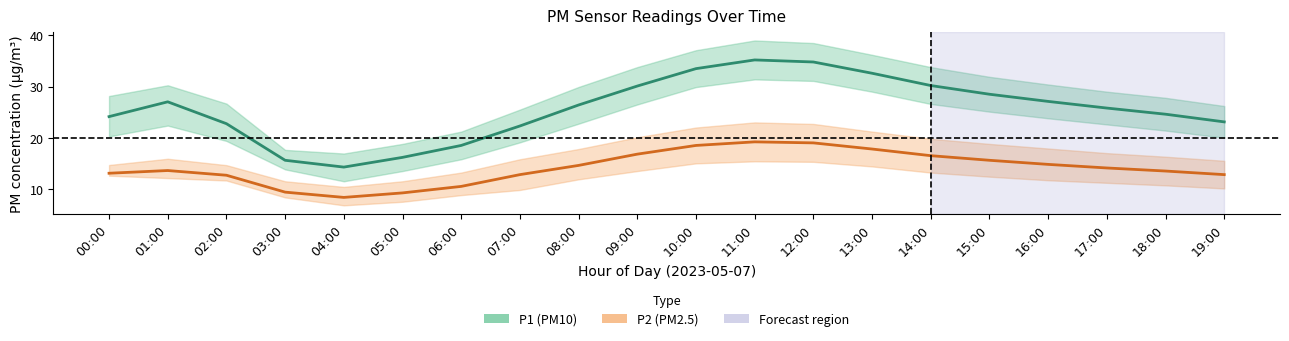

At which label is P1 (PM10) closest to 24?

00:00